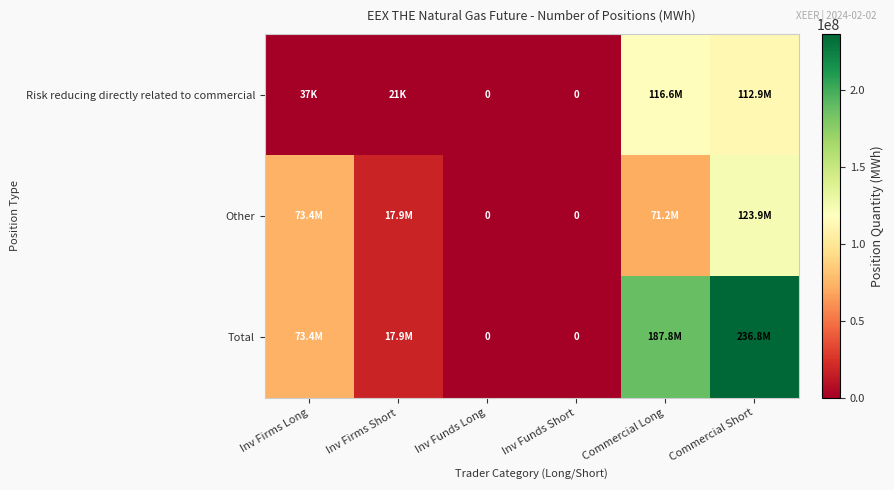

What is the difference between the maximum and second lowest values in the Risk reducing directly related to commercial series?

116623862